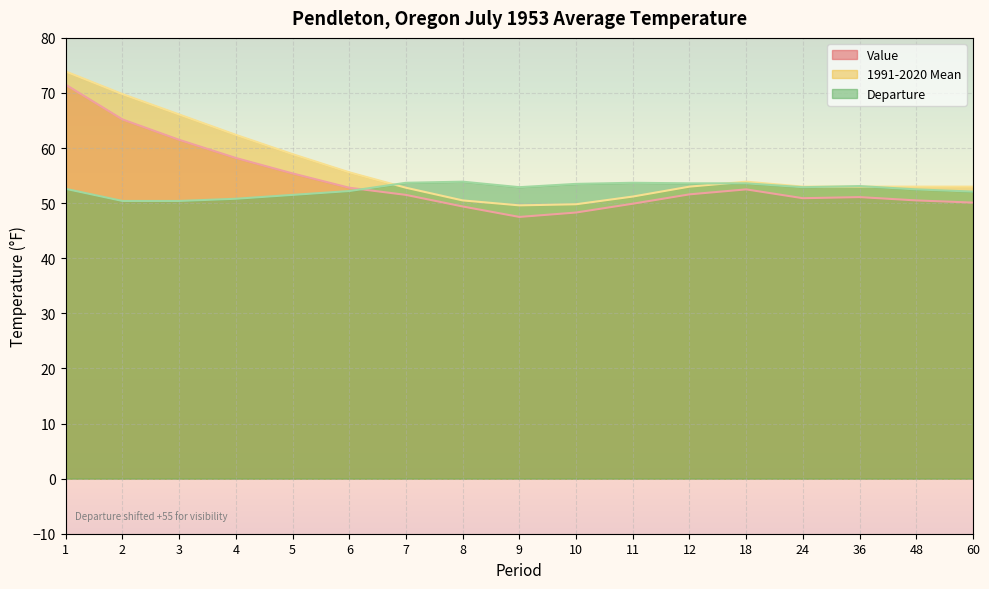

How many series are shown in this chart?

3